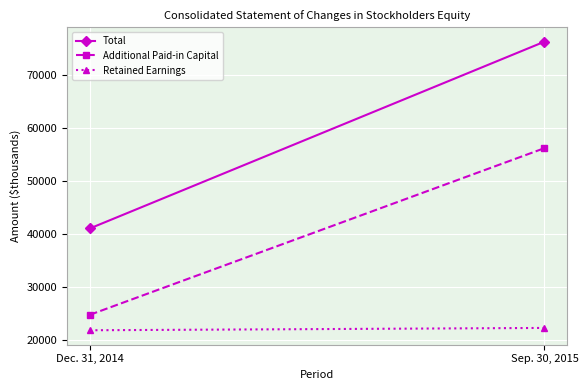

What is the difference between the Total values at Sep. 30, 2015 and Dec. 31, 2014?

35324